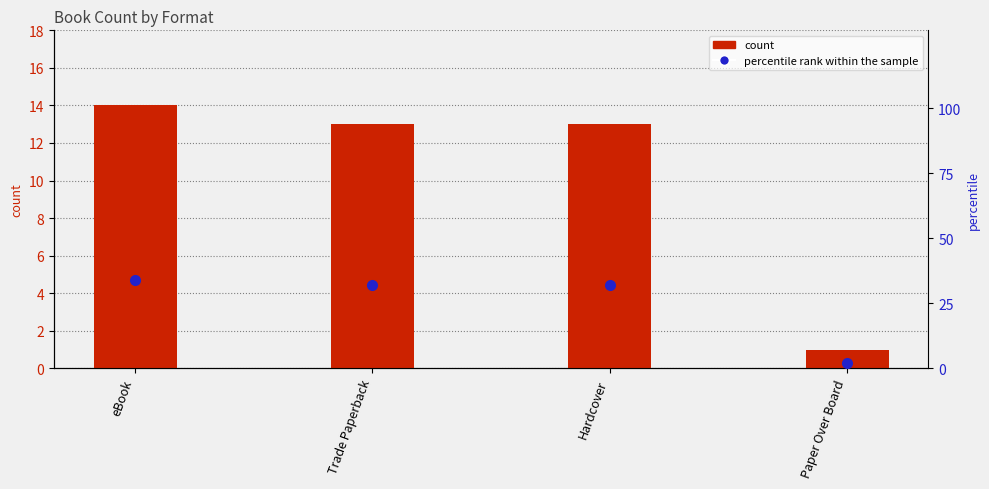

How many groups of bars are there?

4